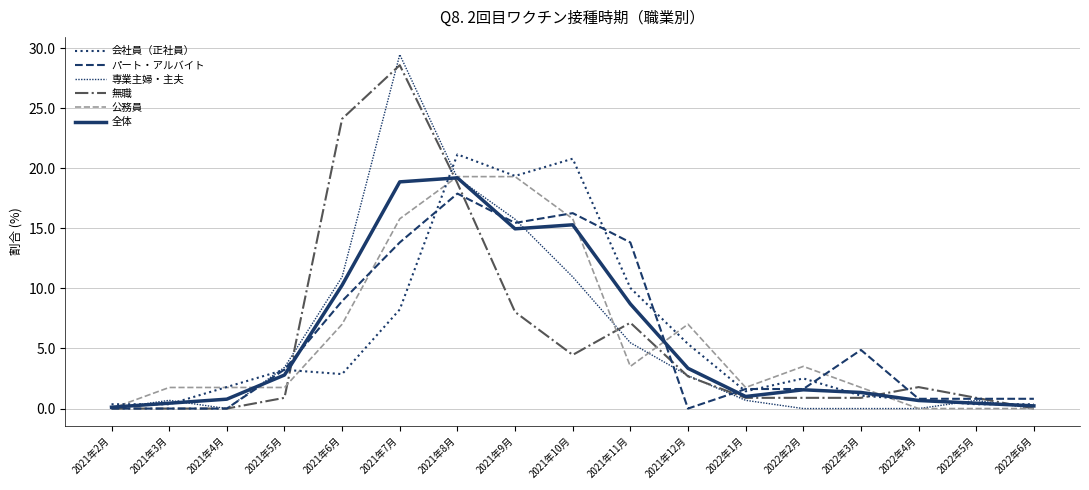

Reading right to left, what are all the values shown in this chart?

会社員（正社員）: 0.4	0.4	0.7	1.1	2.5	1.4	5.4	10.0	20.8	19.4	21.1	8.2	2.9	3.2	1.8	0.4	0.4
パート・アルバイト: 0.8	0.8	0.8	4.9	1.6	1.6	0.0	13.8	16.3	15.4	17.9	13.8	8.9	3.3	0.0	0.0	0.0
専業主婦・主夫: 0.0	0.7	0.0	0.0	0.0	0.7	2.7	5.5	11.0	15.8	19.2	29.5	11.0	3.4	0.0	0.7	0.0
無職: 0.0	0.9	1.8	0.9	0.9	0.9	2.7	7.1	4.5	8.0	18.8	28.6	24.1	0.9	0.0	0.0	0.0
公務員: 0.0	0.0	0.0	1.8	3.5	1.8	7.0	3.5	15.8	19.3	19.3	15.8	7.0	1.8	1.8	1.8	0.0
全体: 0.2	0.4	0.7	1.3	1.6	1.0	3.3	8.7	15.3	15.0	19.2	18.9	10.3	2.8	0.8	0.4	0.1